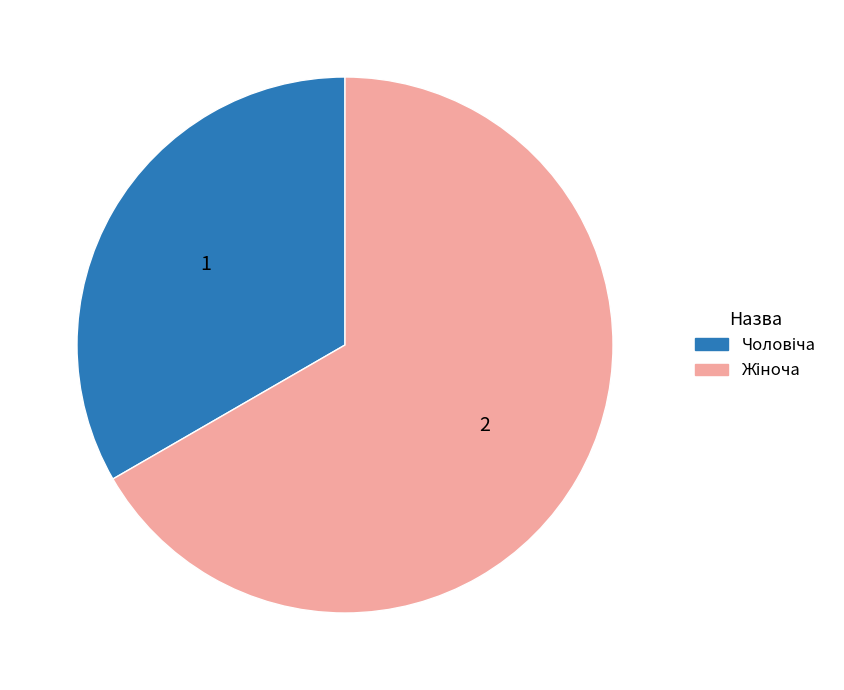

Is there any slice that represents more than half of the pie?

Yes